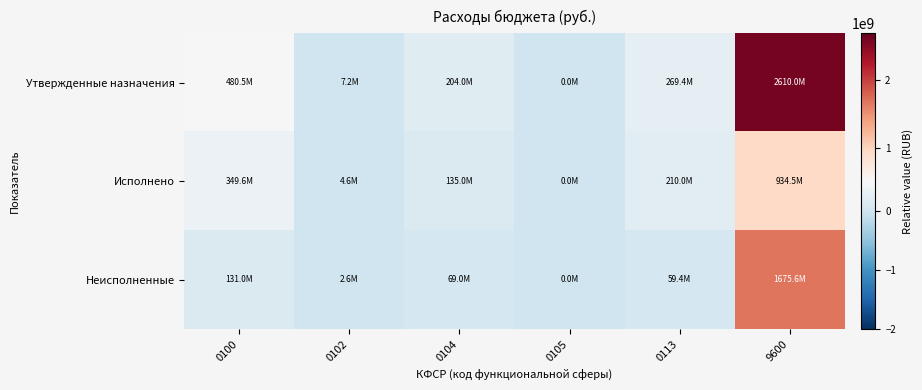

How many data points does each series have?

6